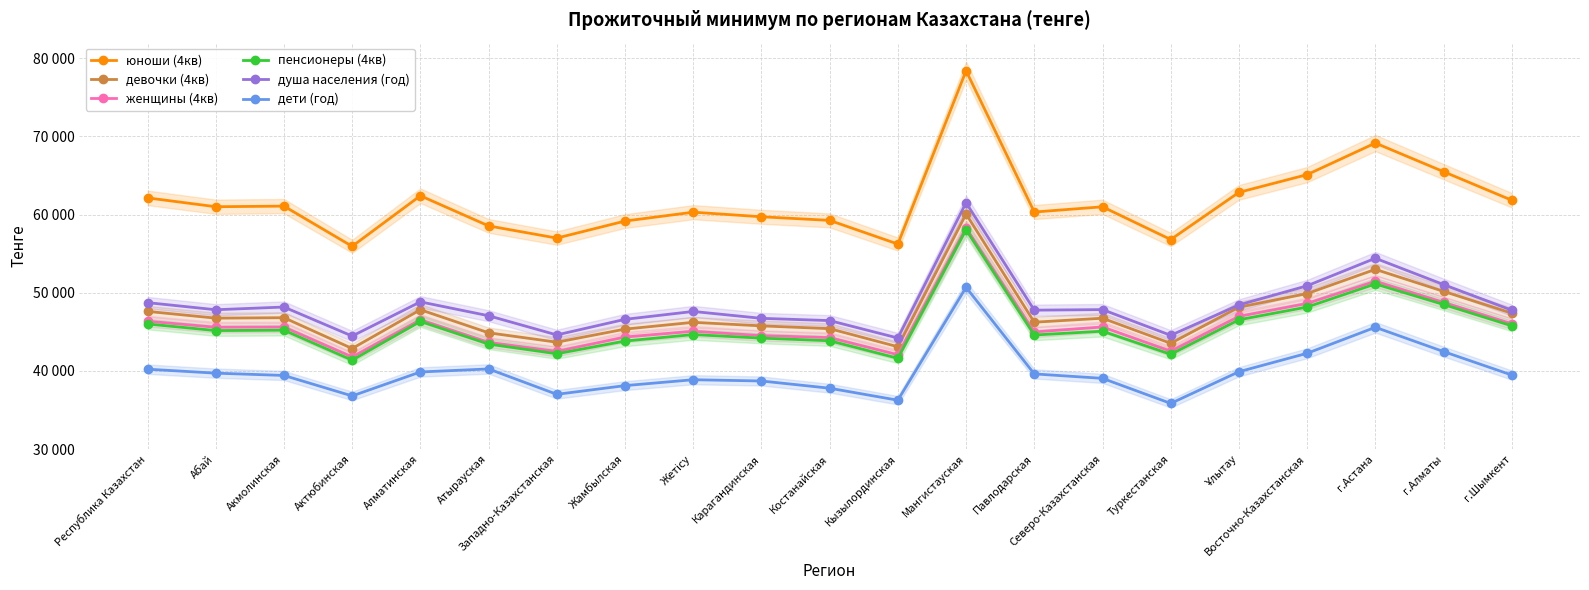

Where is пенсионеры (4кв) nearest to the value 49720?

г.Алматы